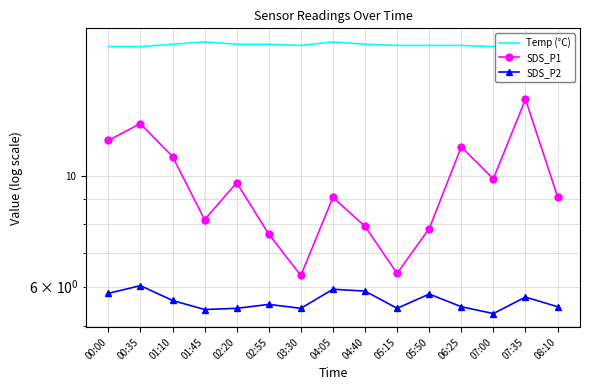

What is the approximate value of SDS_P1 at 01:45?

8.2